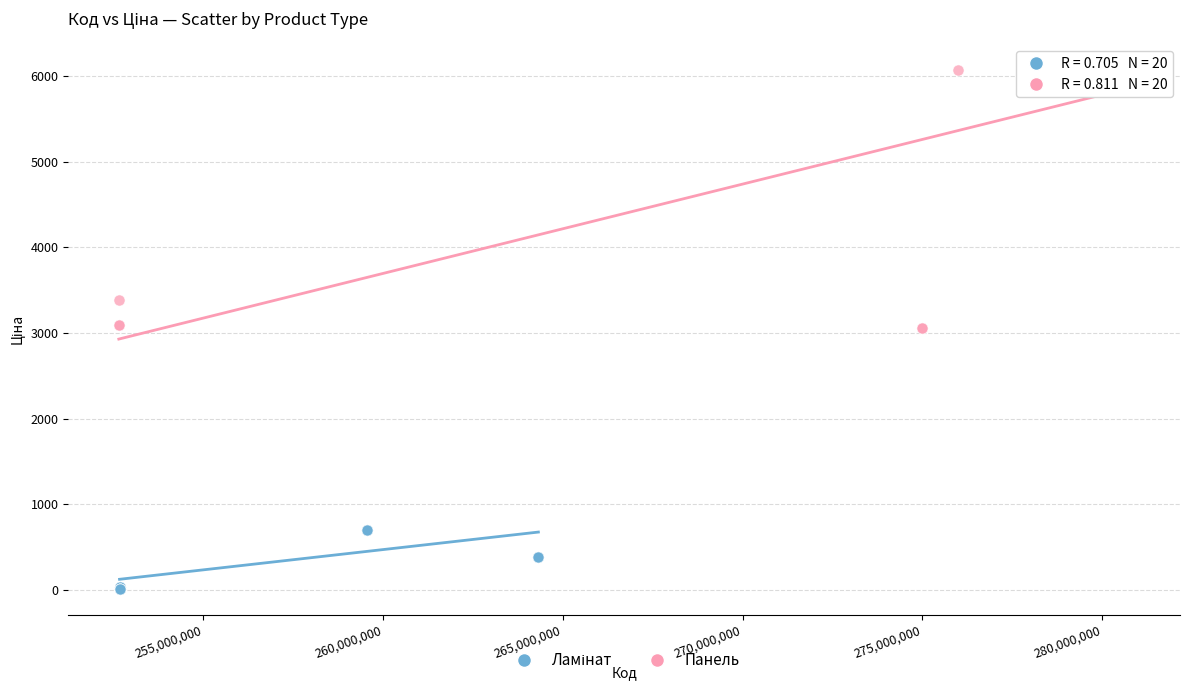

Which series has the largest Y range (max minus min)?

Панель